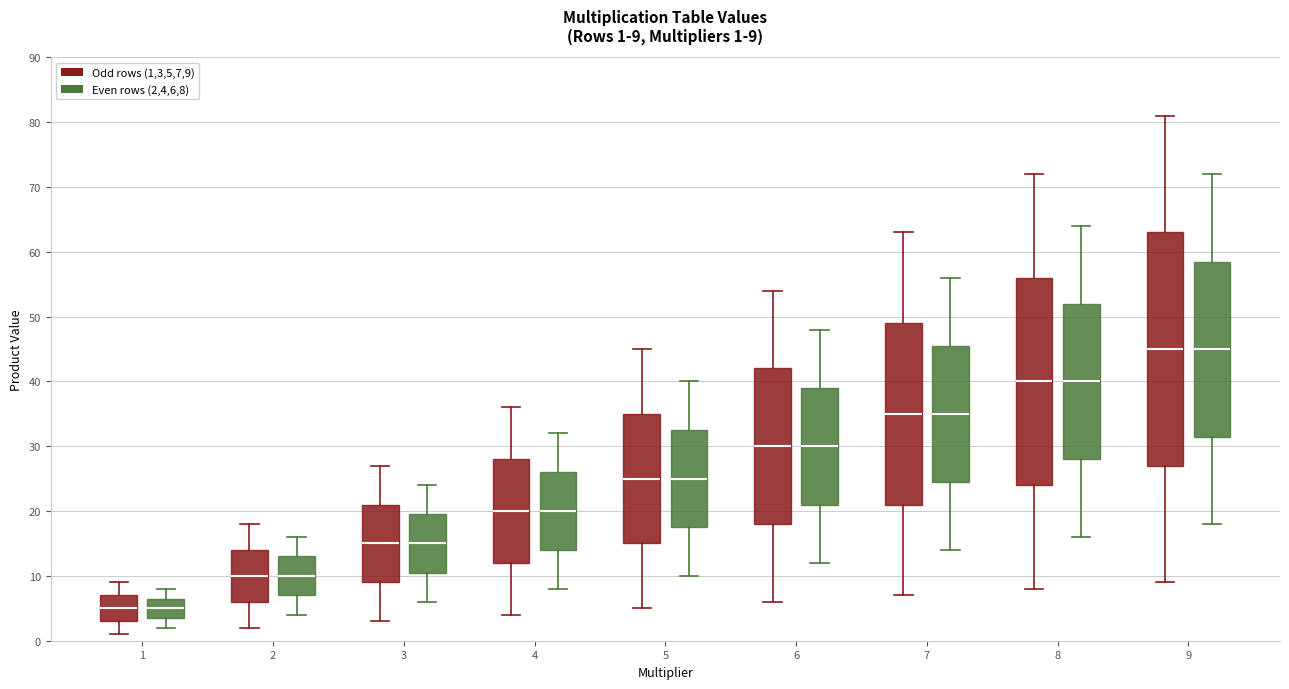

Which box is the tallest, from its lower edge to its upper edge?

9 (Odd rows (1,3,5,7,9))